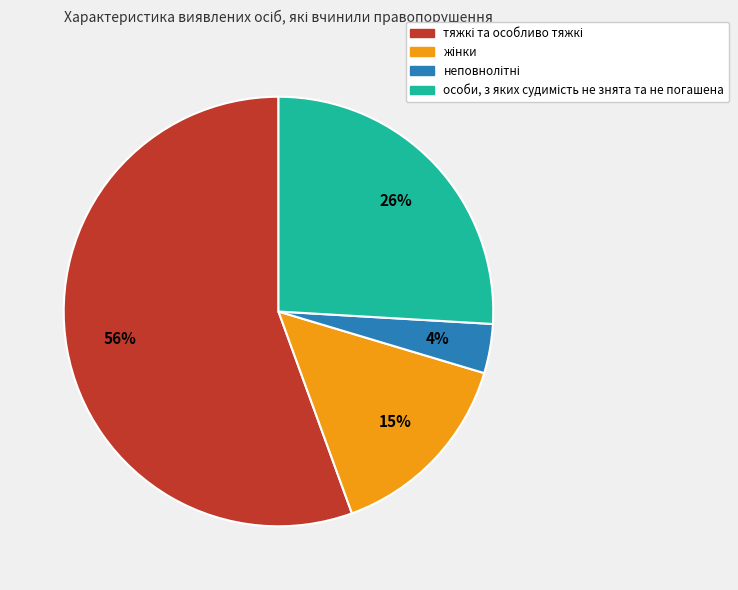

Is there a majority slice in this chart?

Yes